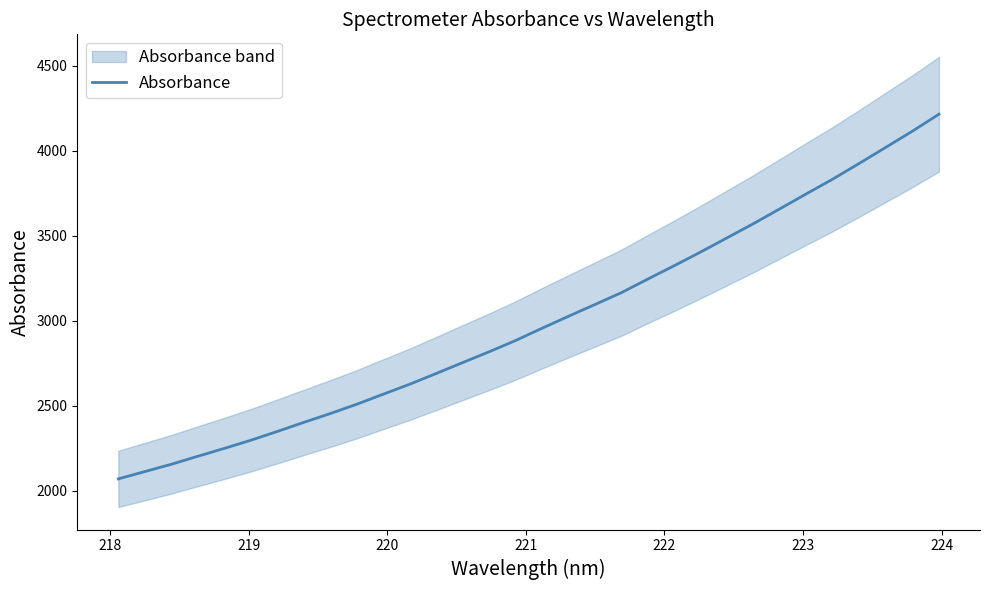

What is the lowest value of the Absorbance series?

2070.5